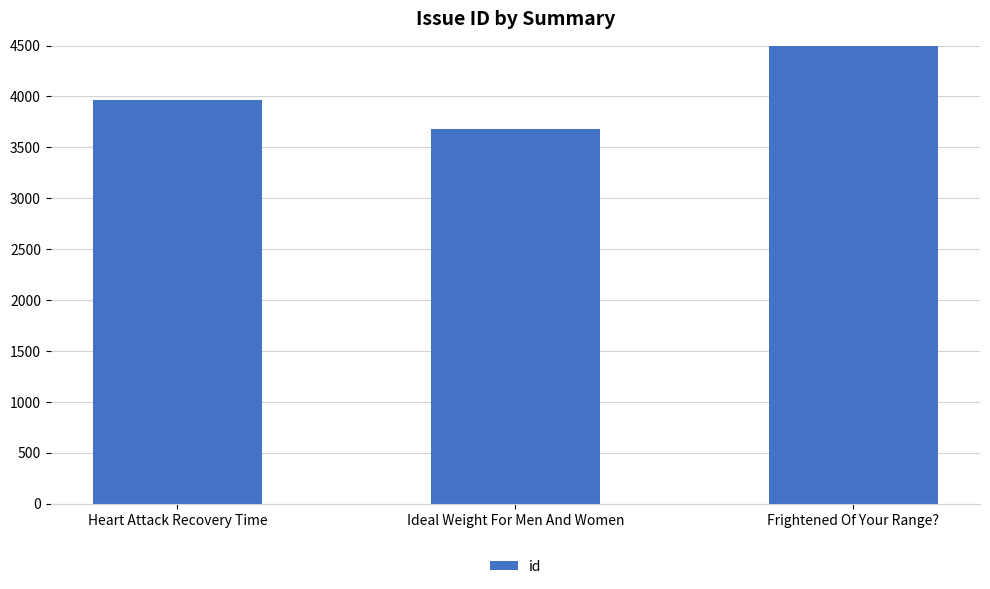

What is the change in value from Ideal Weight For Men And Women to Frightened Of Your Range??

+2129